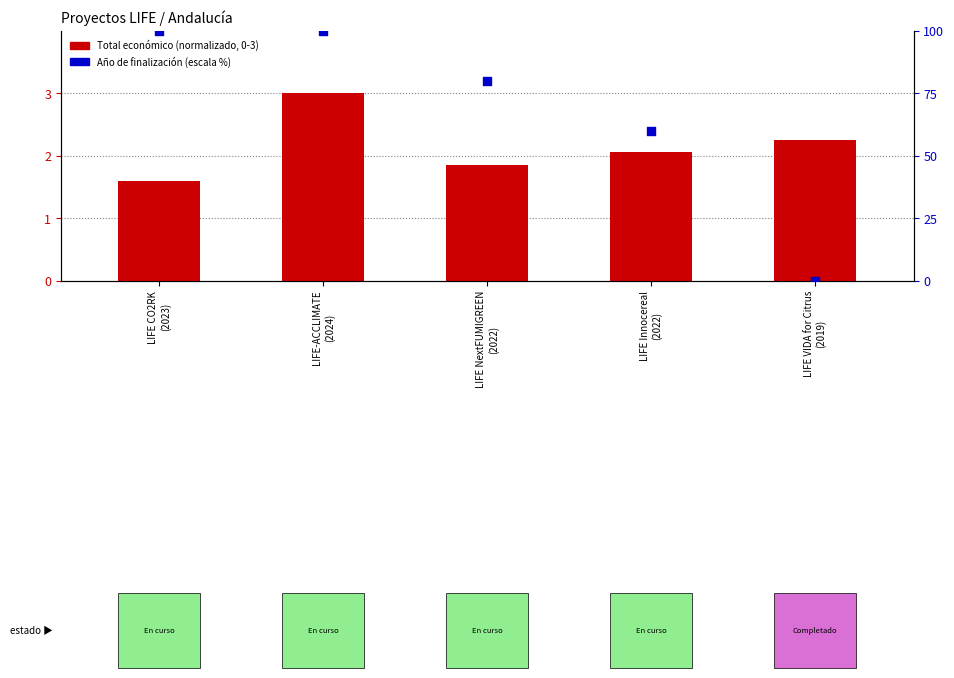

Which series reaches the maximum Y coordinate?

Año de finalización (escala %)